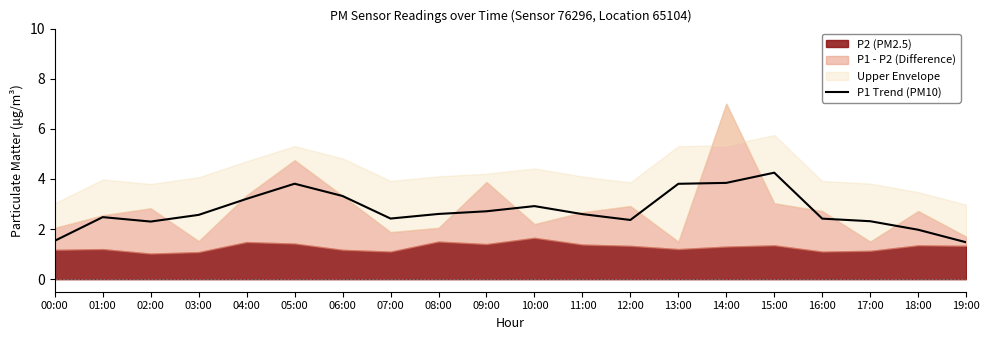

True or false: the data shows 4.4 at 08:00.

False